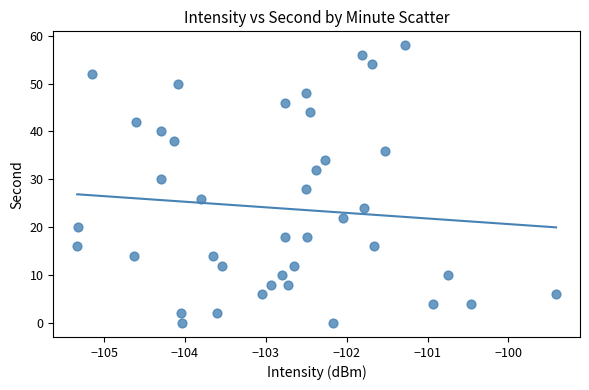

What is the range of Y values (max minus min)?

58